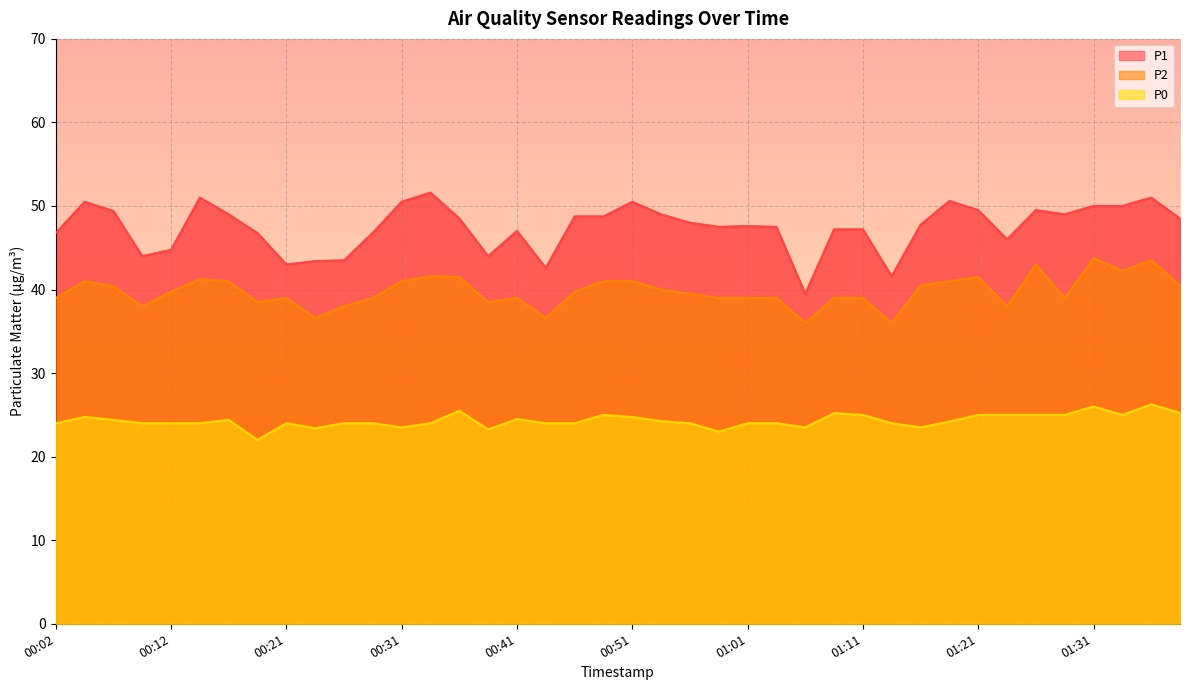

How many categories are shown in the chart?

40